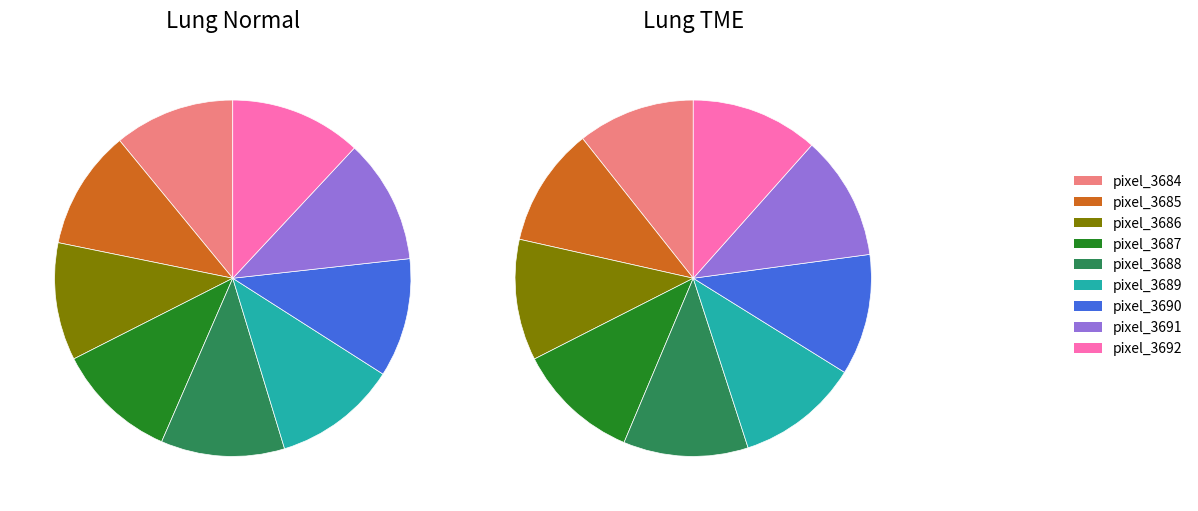

Between pixel_3688 and pixel_3687, which is larger?

pixel_3688